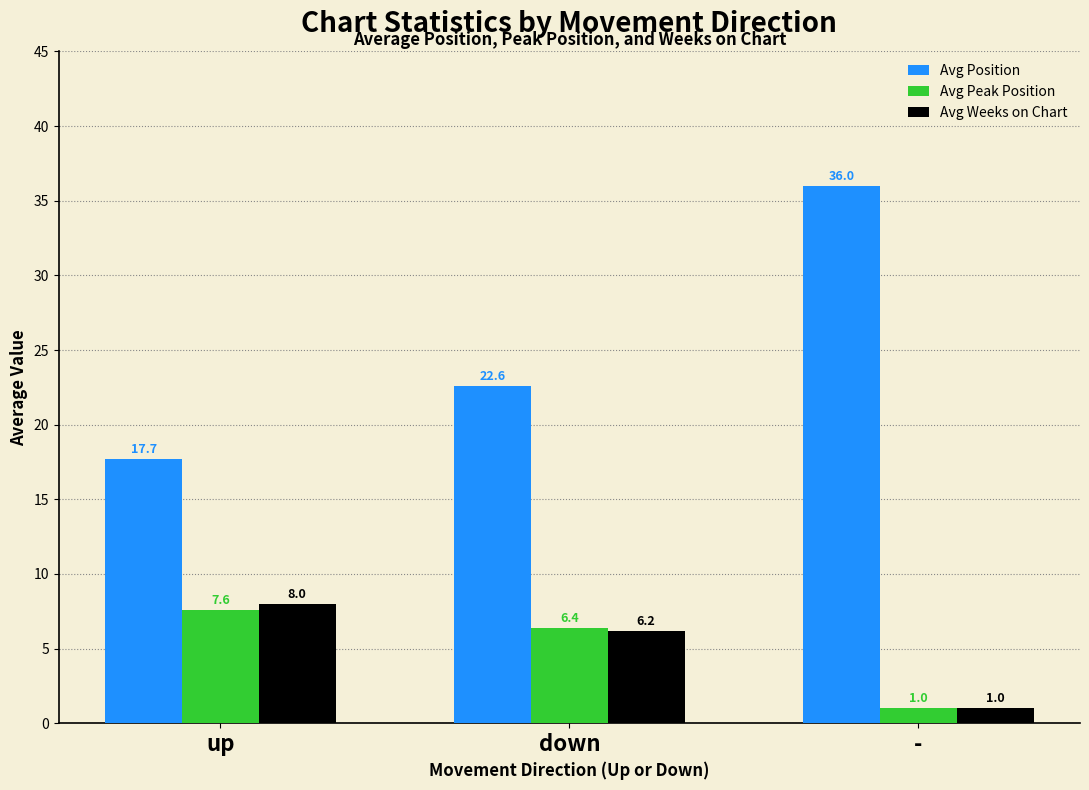

What is the difference between the second highest and minimum values in the Avg Position series?

4.9